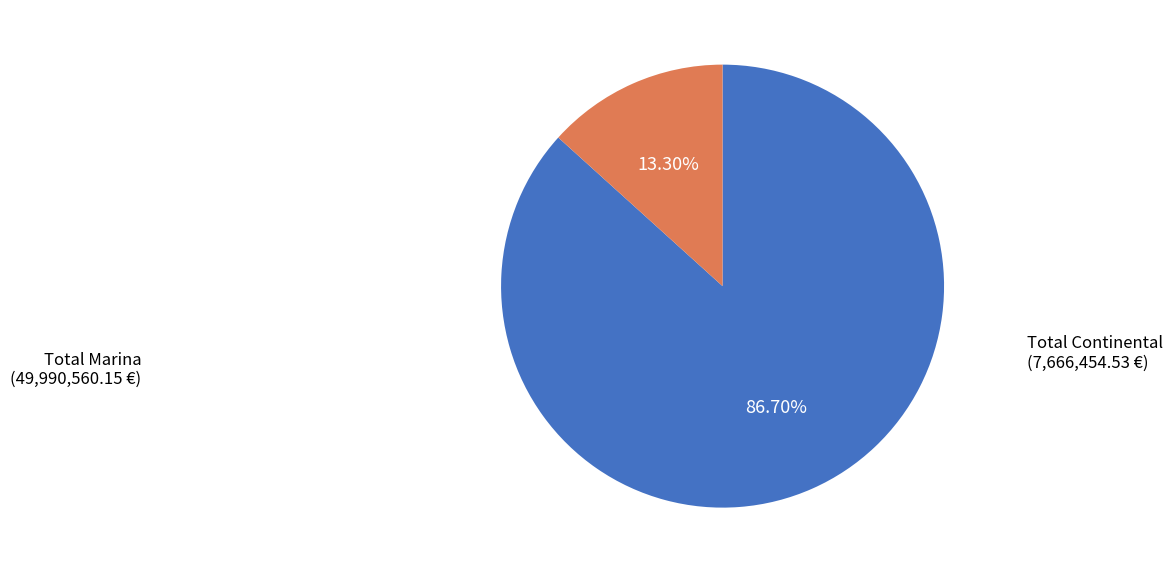

Count the number of slices in the pie.

2